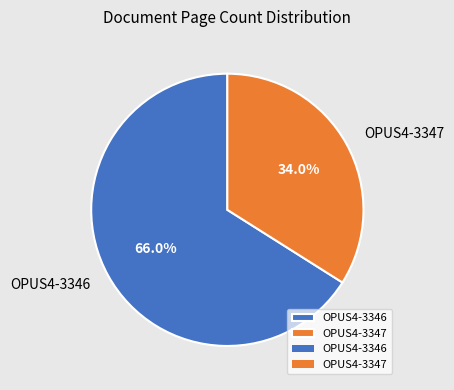

Does OPUS4-3346 represent more than half of the total?

Yes